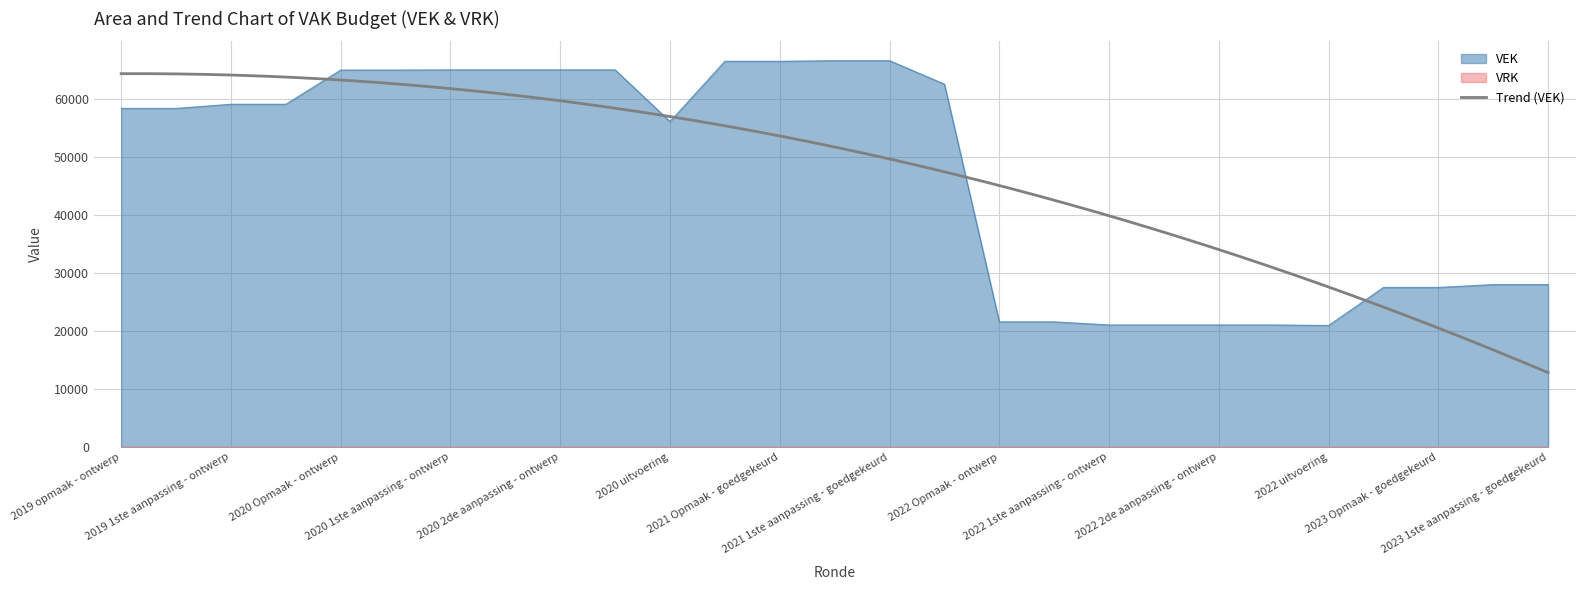

Which label corresponds to the smallest value in the chart?

2022 uitvoering